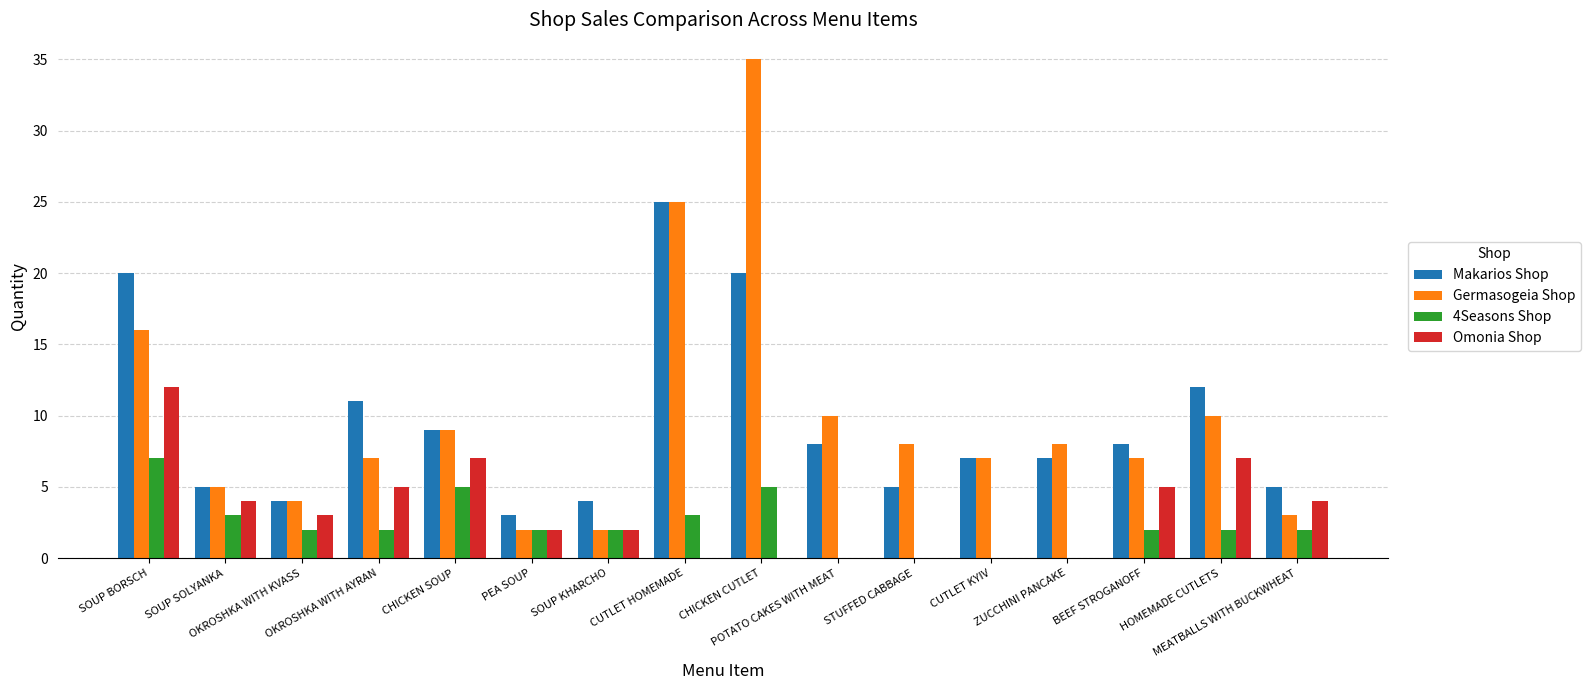

Reading right to left, list all the values displayed in this chart.

Makarios Shop: 5	12	8	7	7	5	8	20	25	4	3	9	11	4	5	20
Germasogeia Shop: 3	10	7	8	7	8	10	35	25	2	2	9	7	4	5	16
4Seasons Shop: 2	2	2	0	0	0	0	5	3	2	2	5	2	2	3	7
Omonia Shop: 4	7	5	0	0	0	0	0	0	2	2	7	5	3	4	12